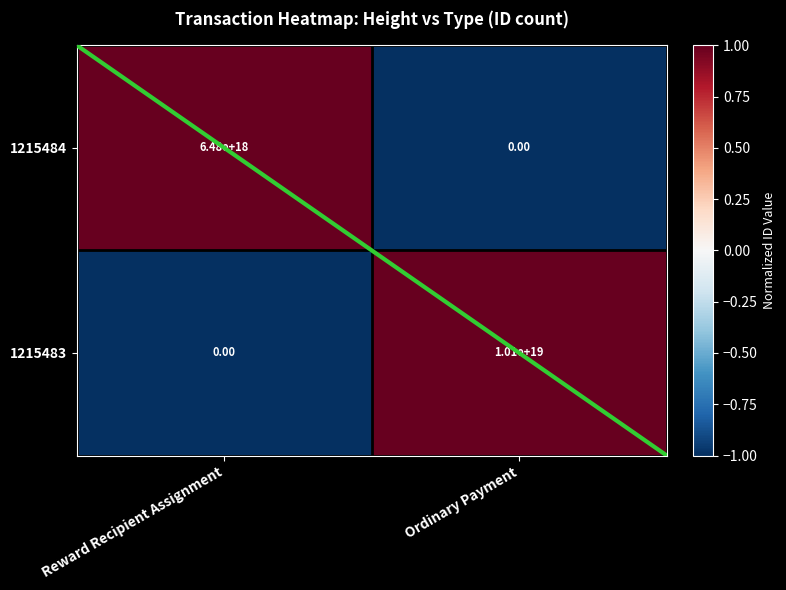

How many positive values does the 1215484 series have?

1